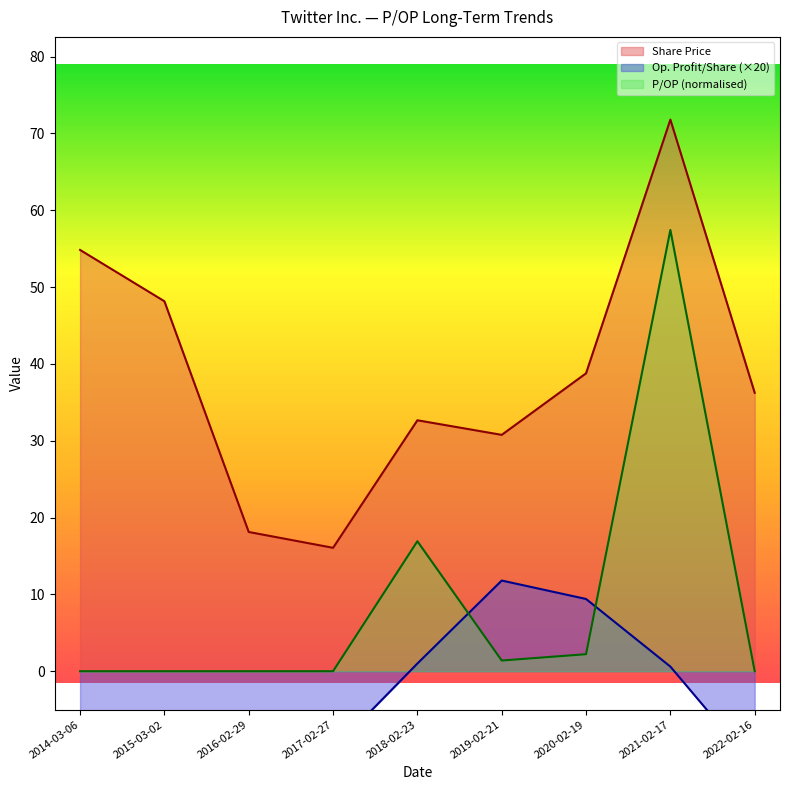

At which label does P/OP (normalised) reach its peak?

2021-02-17